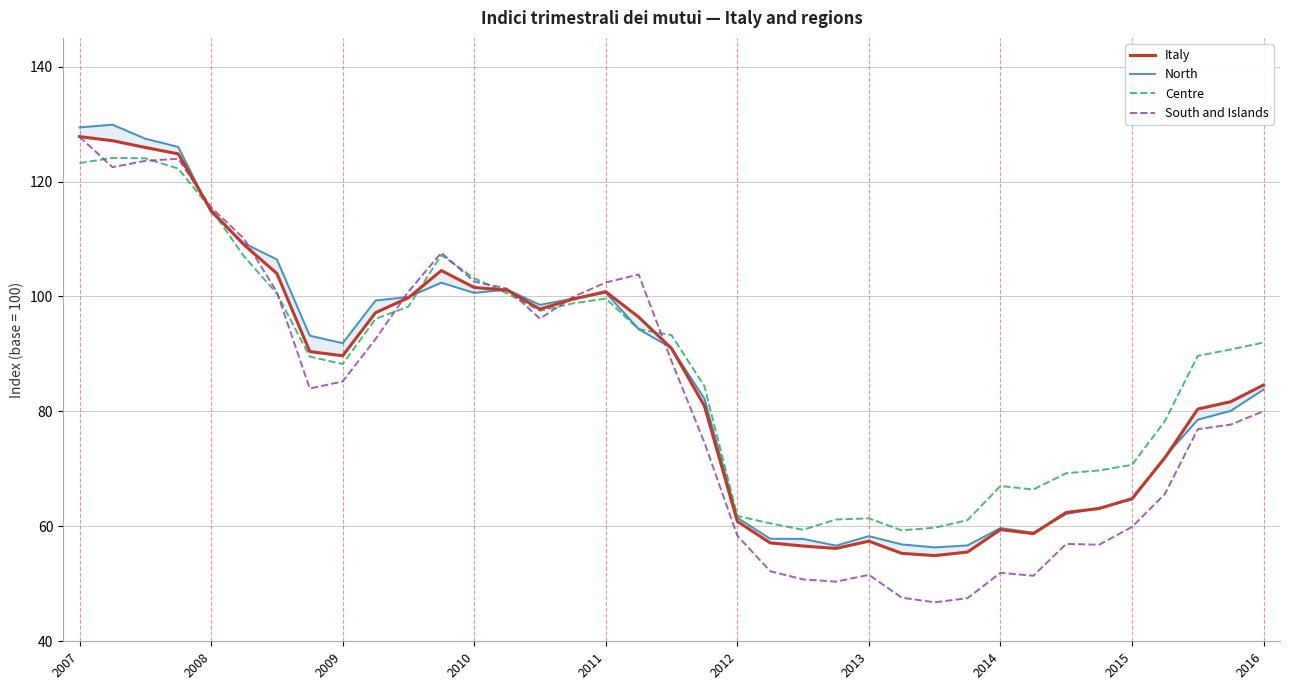

Which series ends up on top after the final intersection of North and Centre?

North